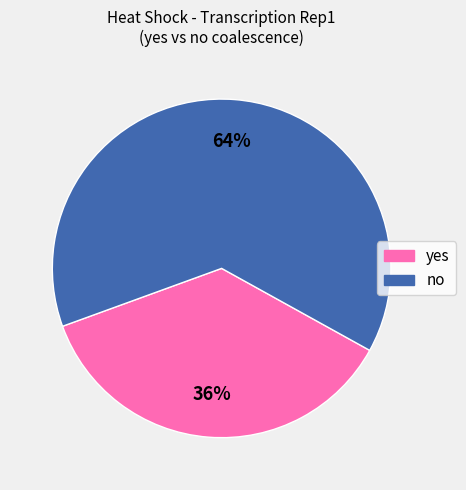

To the nearest percent, what is the average slice percentage?

50%